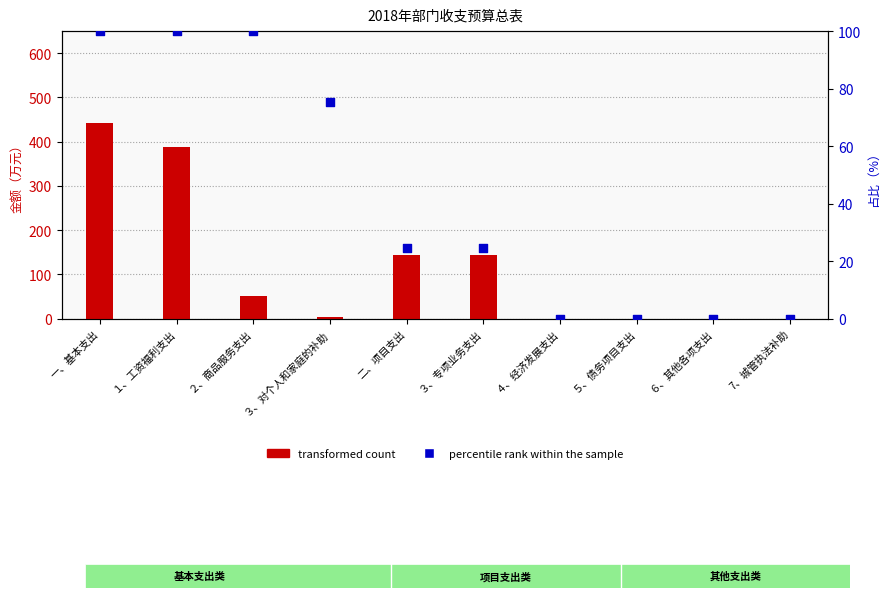

What are all the series names shown in the legend?

transformed count, percentile rank within the sample